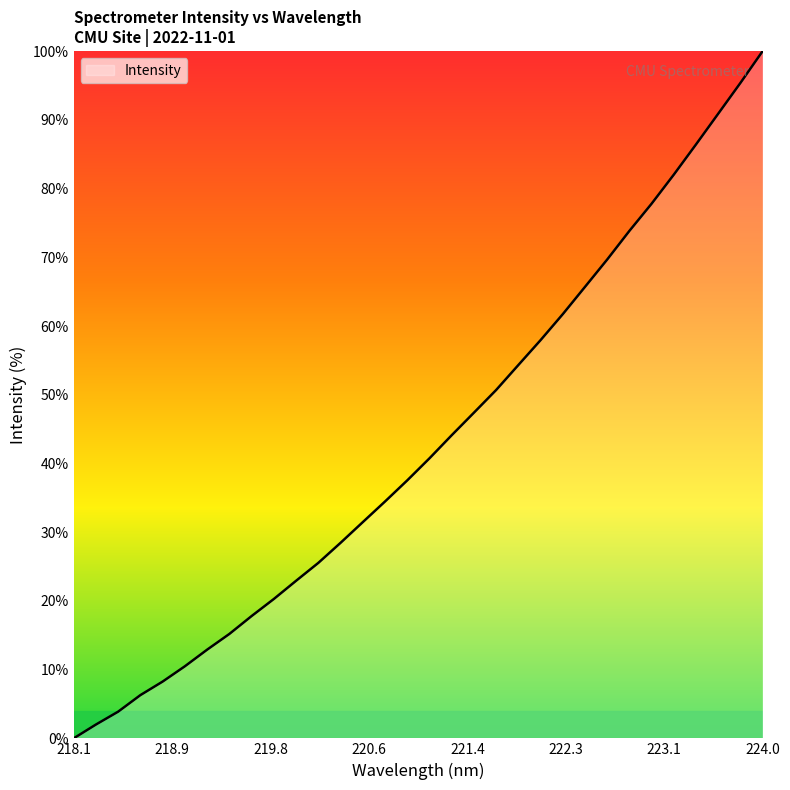

What is the difference between the maximum and minimum values?

100.0